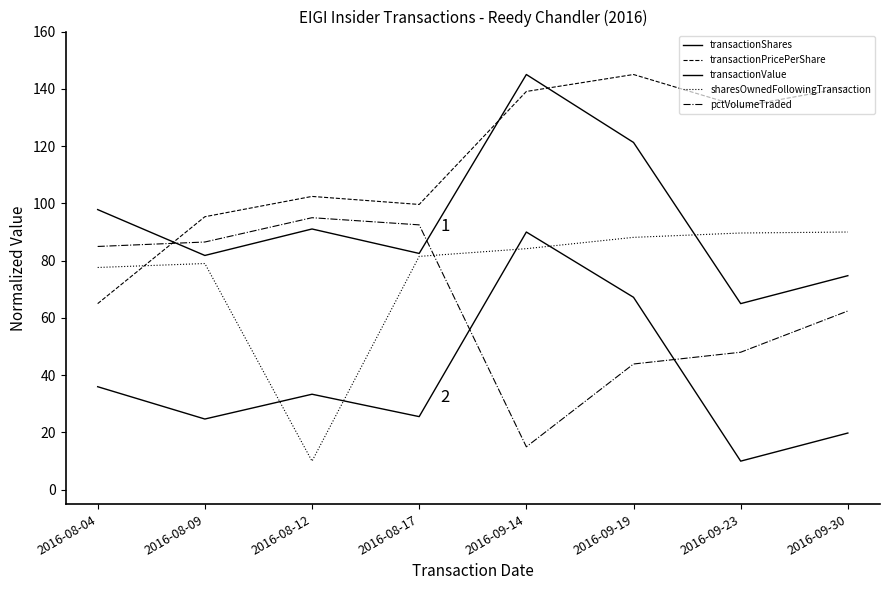

How many categories are shown in the chart?

8